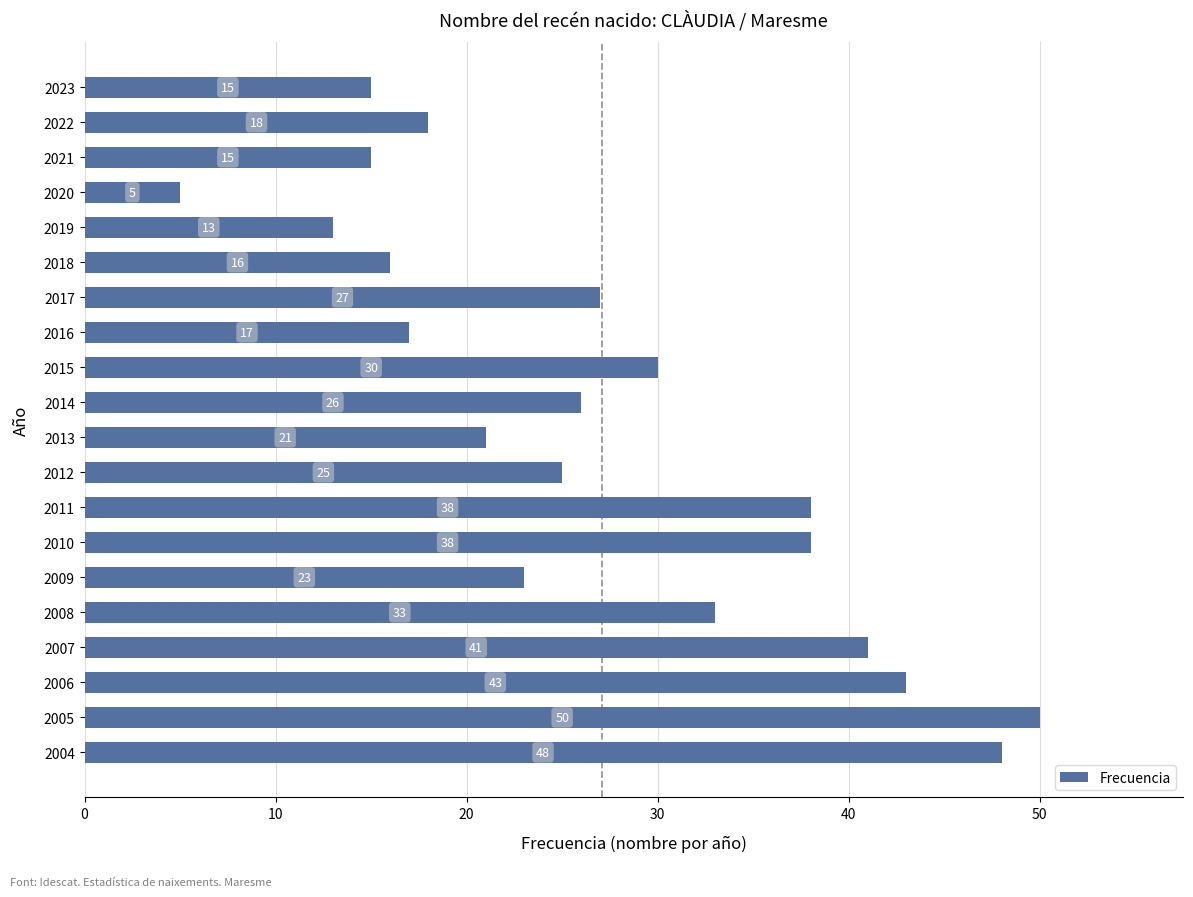

What is the value of the 19th bar from the top?

50